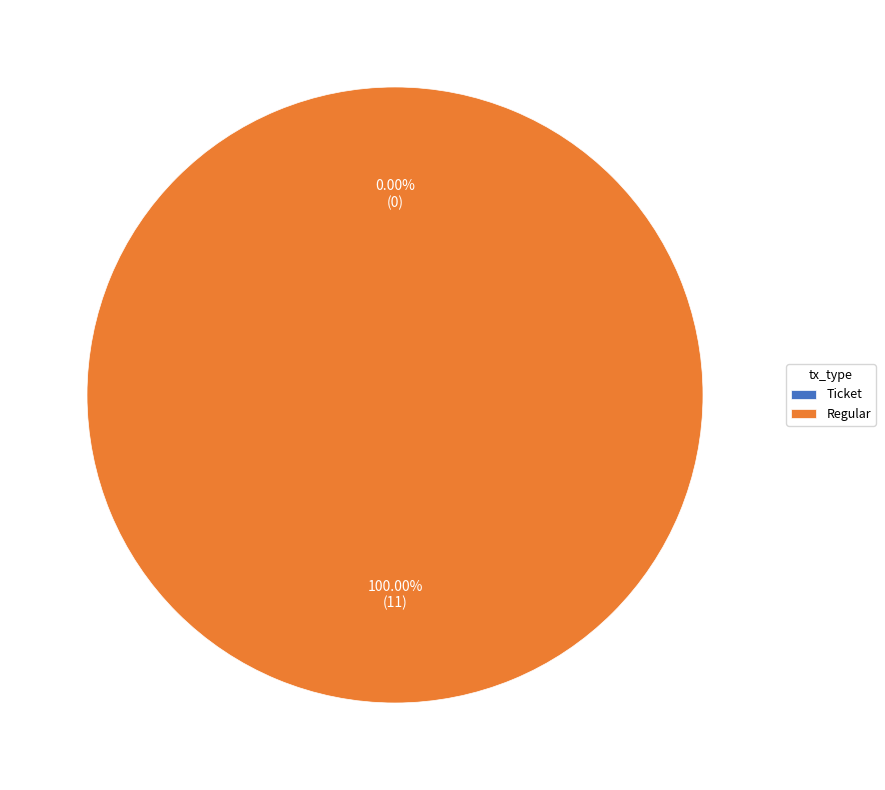

What is the majority slice?

Regular (io_index=11)